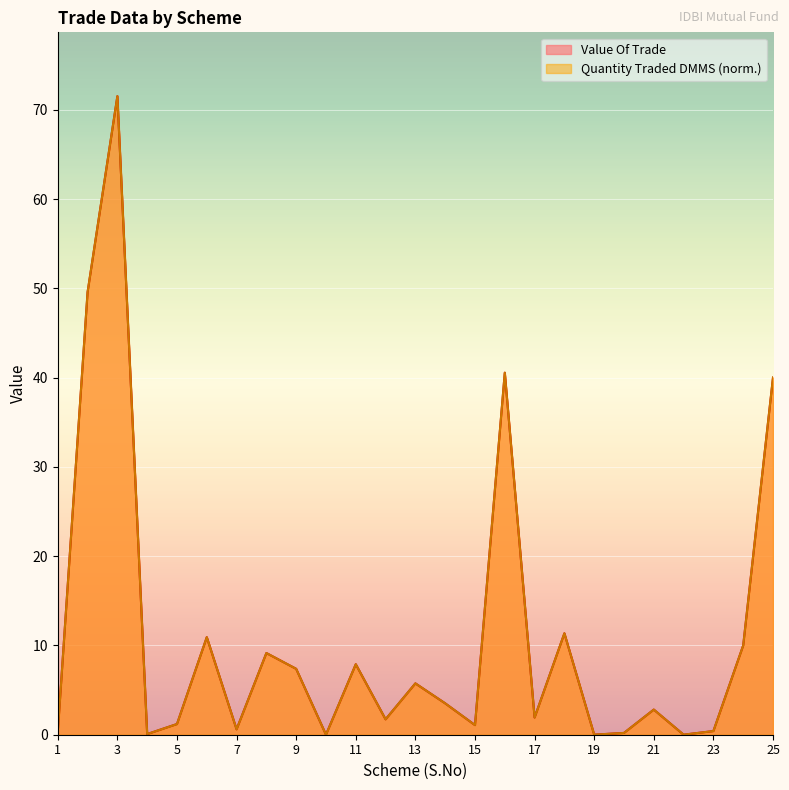

Rank the categories by Quantity Traded DMMS value from highest to lowest.

3, 2, 16, 25, 18, 6, 24, 8, 11, 9, 13, 14, 21, 17, 12, 5, 15, 7, 23, 1, 20, 4, 19, 22, 10